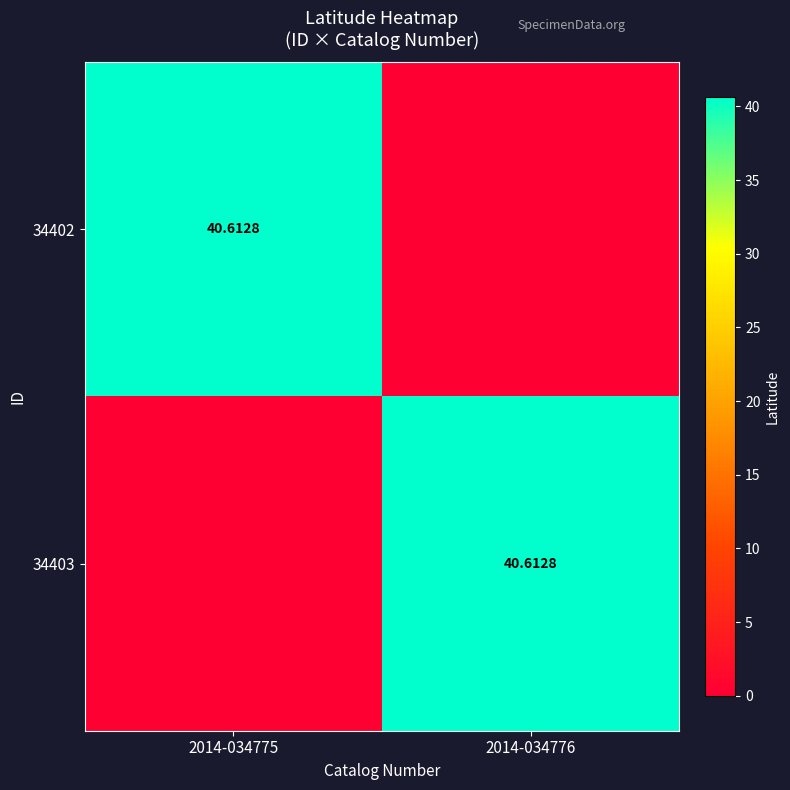

Between 2014-034775 and 2014-034776, which series saw the biggest shift?

34402